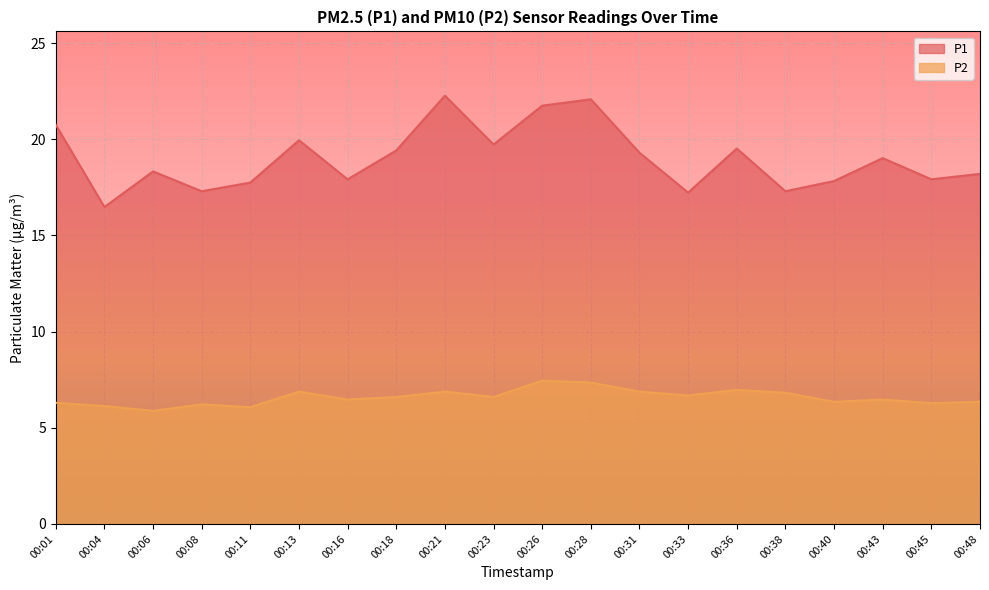

The value of P1 at 00:31 is 19.3. True or false?

True